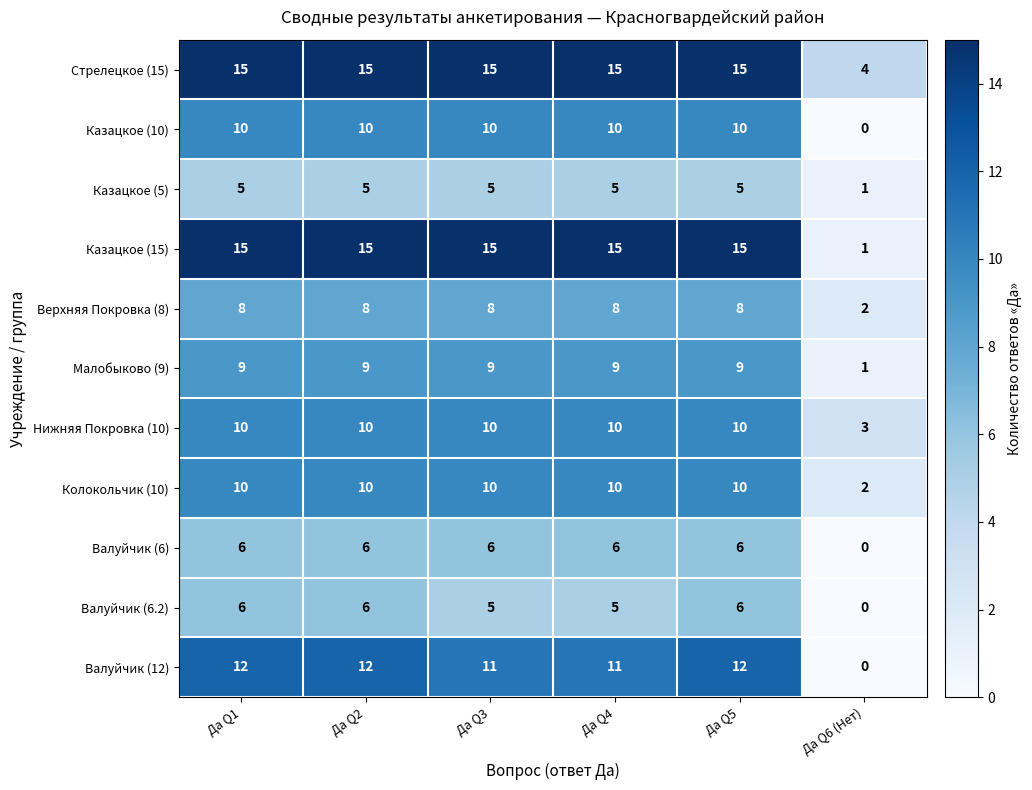

What is the spread (max minus min) of values at Да Q4?

10